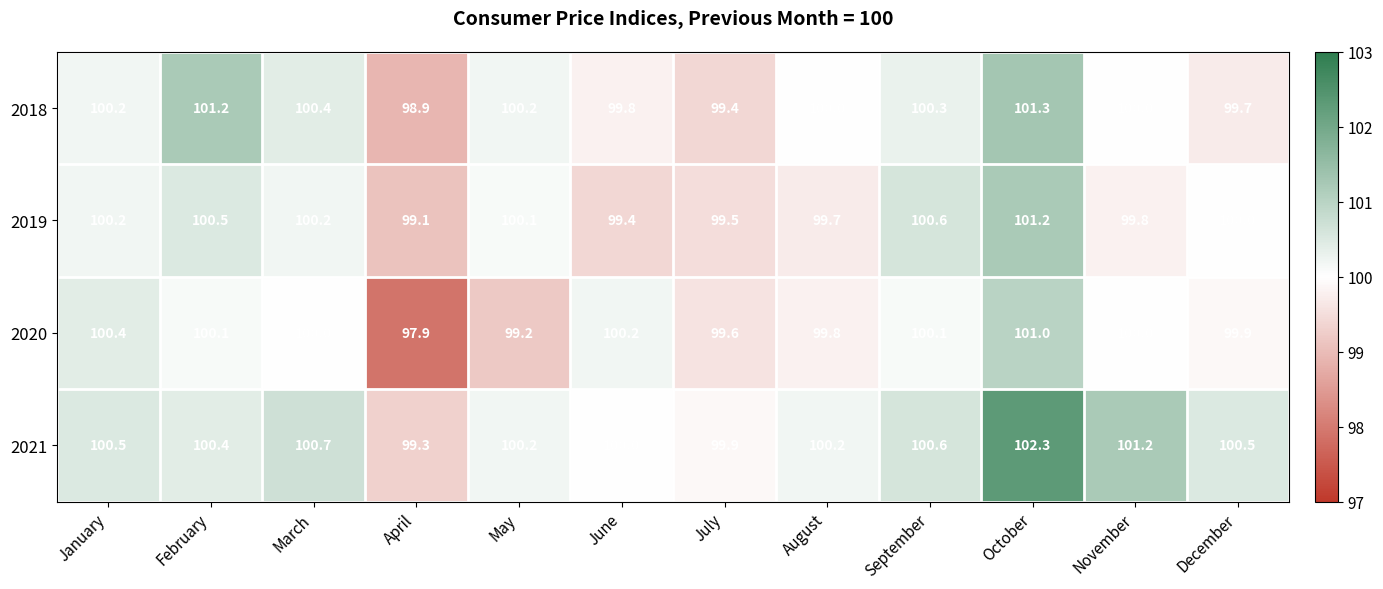

What is the difference between the highest and lowest values at February?

1.1